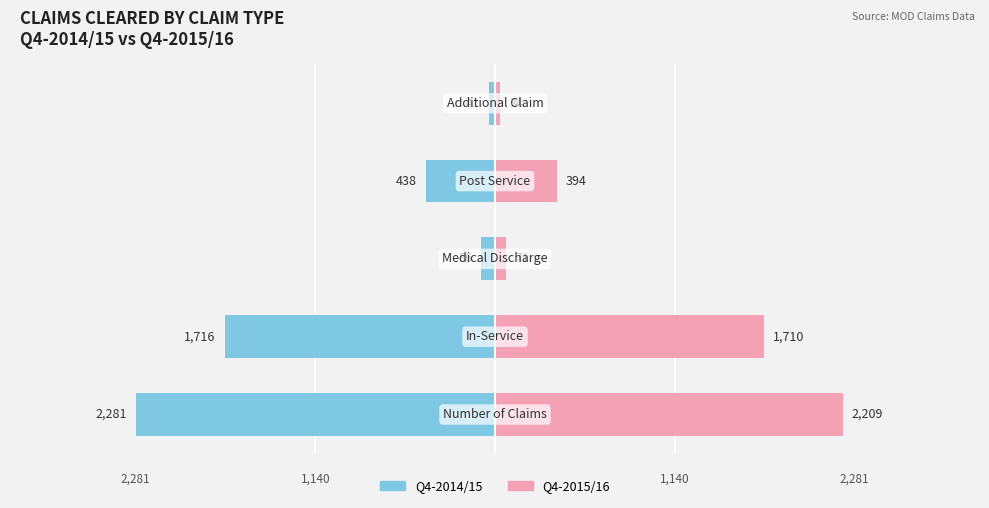

What is the sum of all Q4-2014/15 values?

-4562